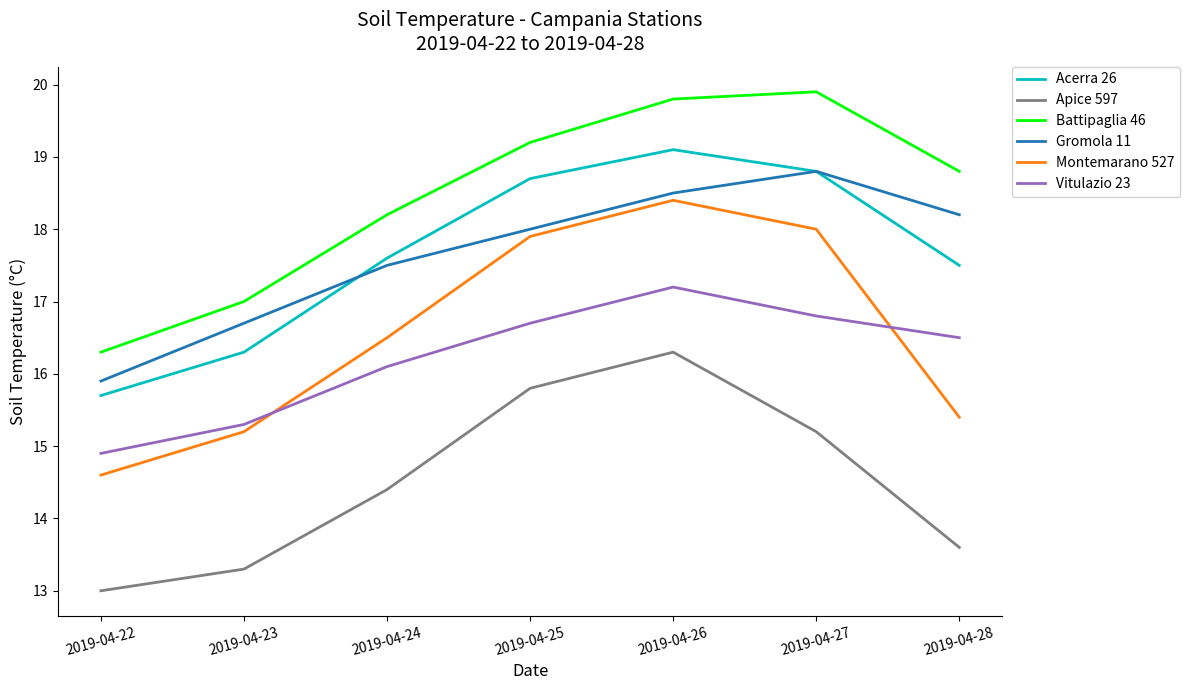

Is it true that Gromola 11 equals 25.1 at 2019-04-23?

False